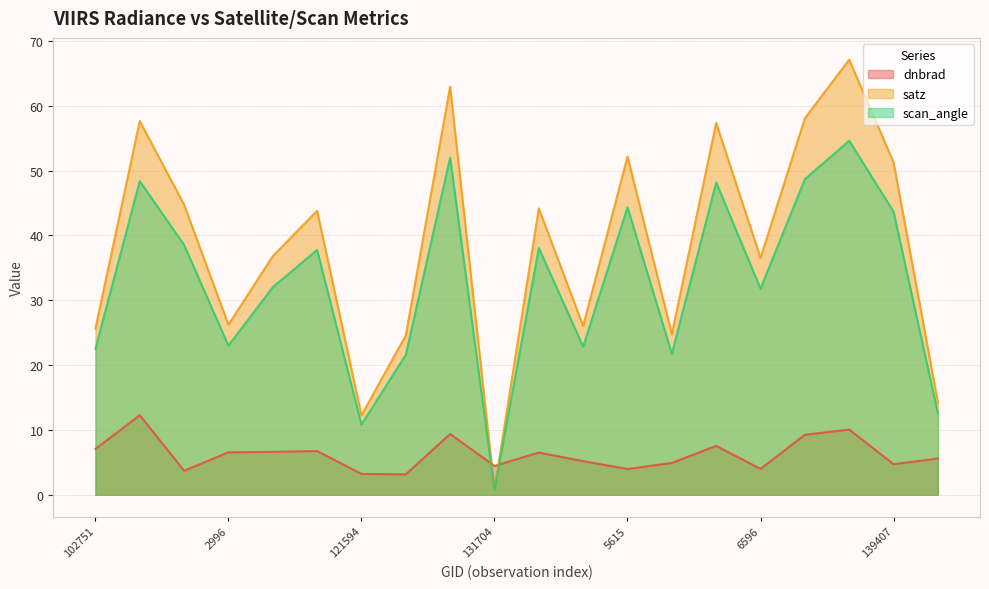

How many times do scan_angle and dnbrad cross each other?

2